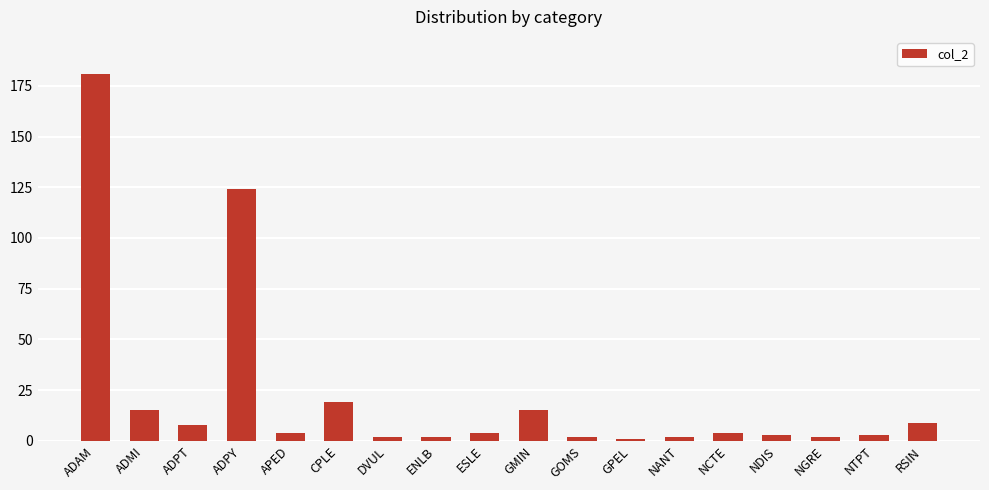

What is the label of the 5th bar from the left?

APED